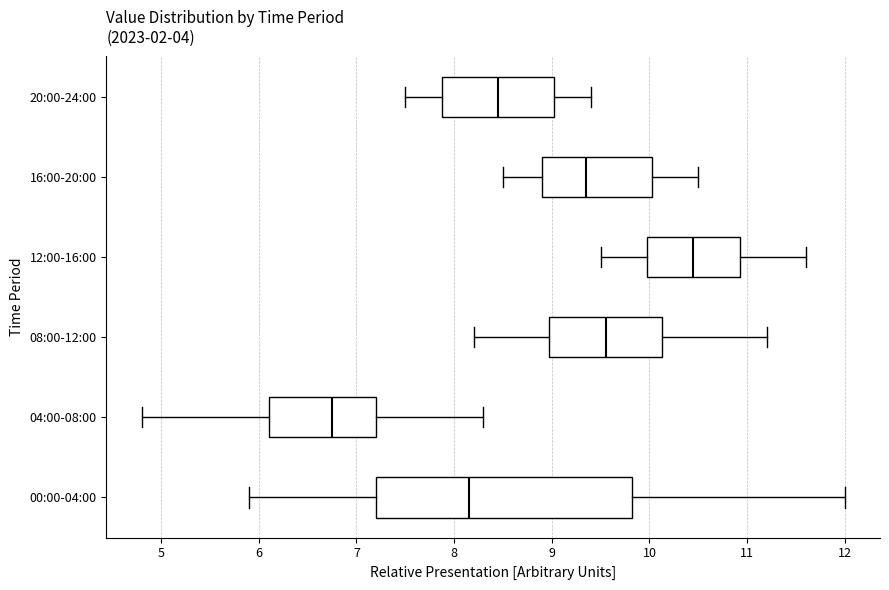

Reading bottom to top, transcribe this box plot: for each box, give where its median line is, the range the box spans, and where its two whiskers end, as read against the x-axis. The values are not printed on the chart, so give them approximately, as read against the axis.

00:00-04:00: median 8.2, box 7.2 to 9.8, whiskers 5.9 to 12.0
04:00-08:00: median 6.8, box 6.1 to 7.2, whiskers 4.8 to 8.3
08:00-12:00: median 9.6, box 9.0 to 10.1, whiskers 8.2 to 11.2
12:00-16:00: median 10.5, box 10.0 to 10.9, whiskers 9.5 to 11.6
16:00-20:00: median 9.4, box 8.9 to 10.0, whiskers 8.5 to 10.5
20:00-24:00: median 8.5, box 7.9 to 9.0, whiskers 7.5 to 9.4